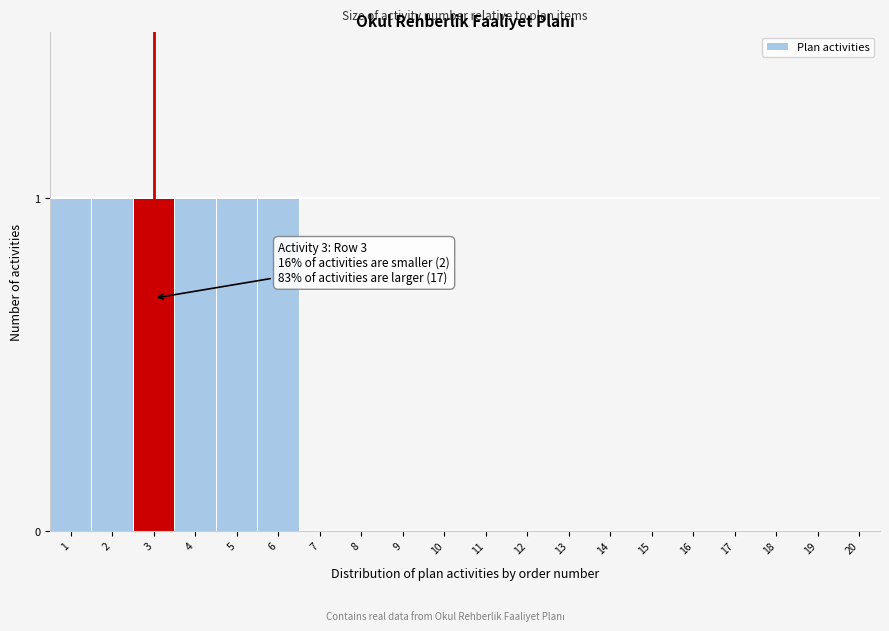

Reading left to right, what are all the values shown in this chart?

1=1	2=1	3=1	4=1	5=1	6=1	7=0	8=0	9=0	10=0	11=0	12=0	13=0	14=0	15=0	16=0	17=0	18=0	19=0	20=0